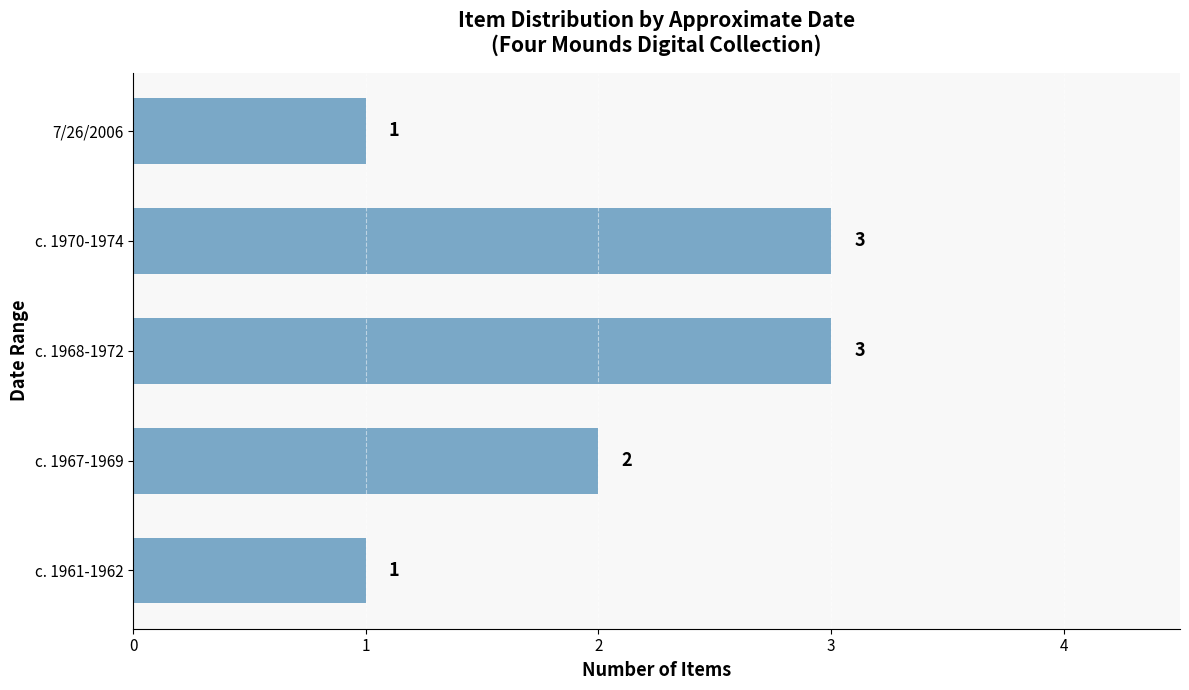

The chart shows a value of 0 at 7/26/2006. True or false?

False